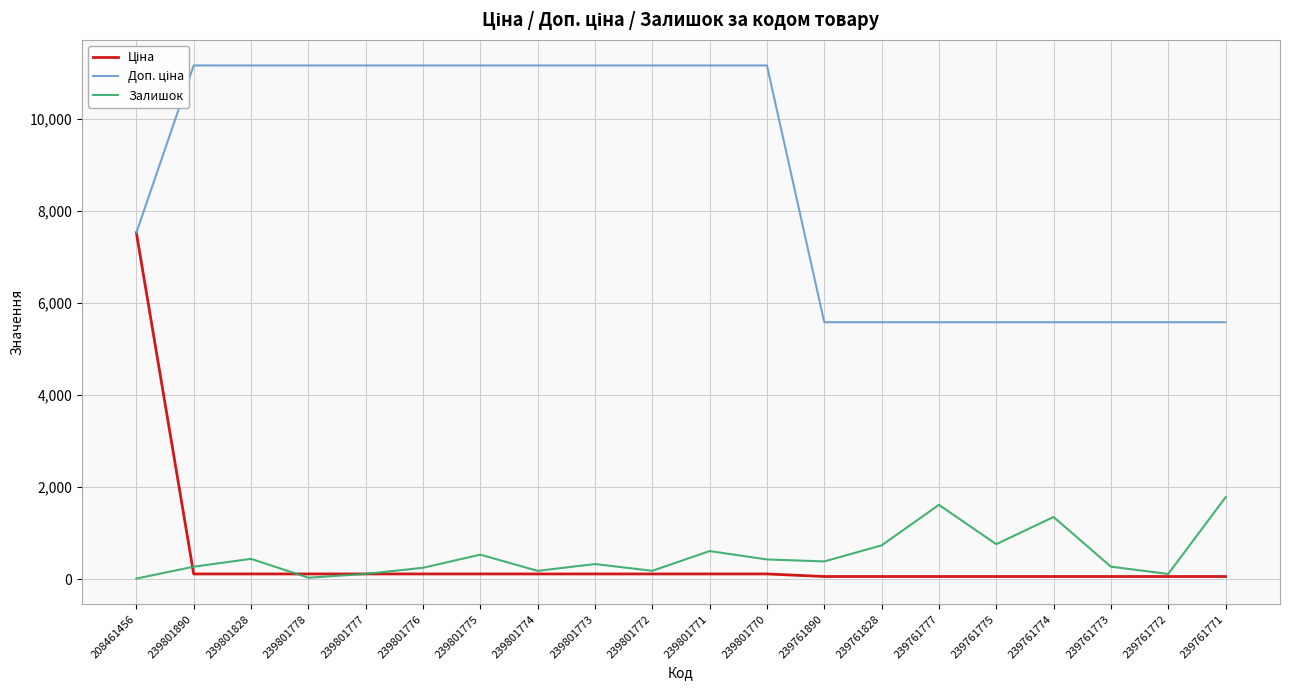

What is the value of the Ціна point at the 7th from the left?

111.7